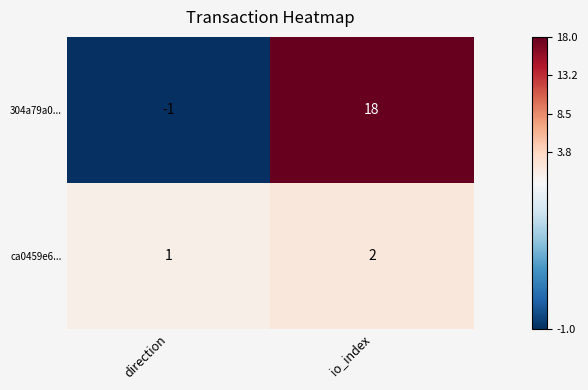

Rank the series by their average value, from lowest to highest.

ca0459e6..., 304a79a0...